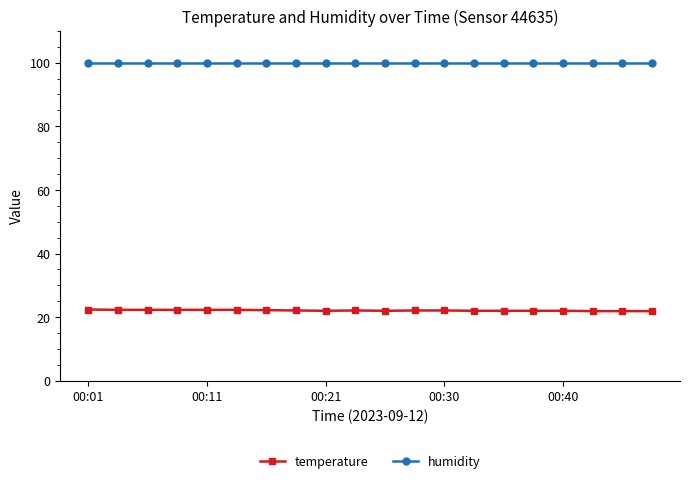

True or false: temperature and humidity intersect in this chart.

False